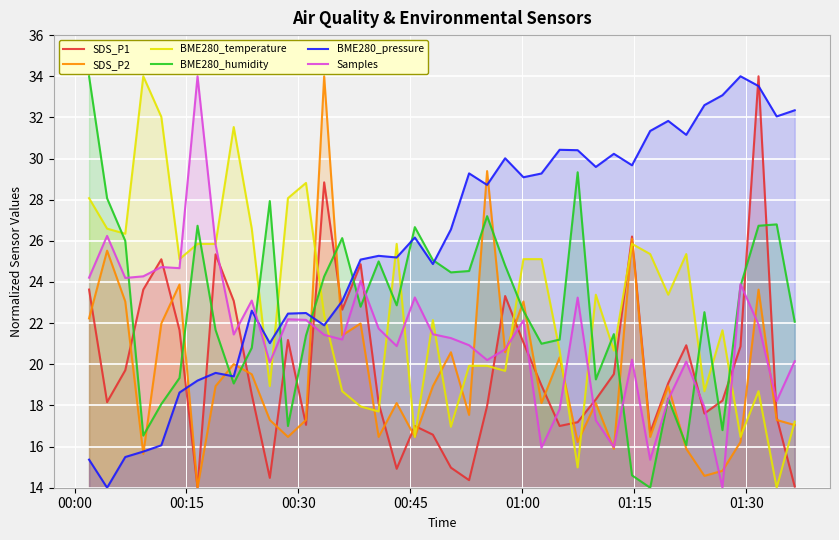

What is the smallest value displayed?

14.0